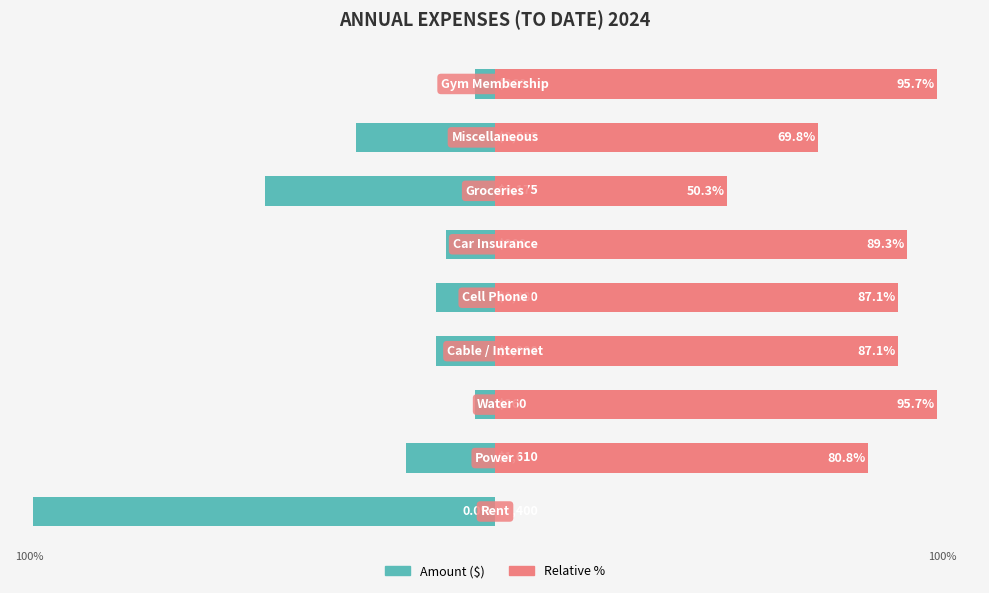

Does the chart contain any negative values?

Yes